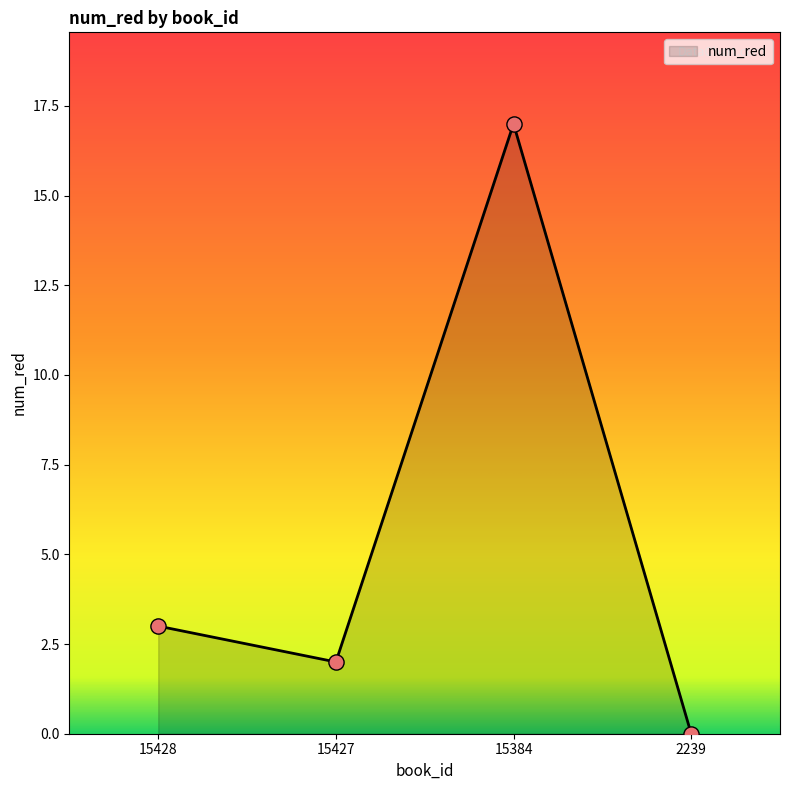

Between 15427 and 15428, which is larger?

15428